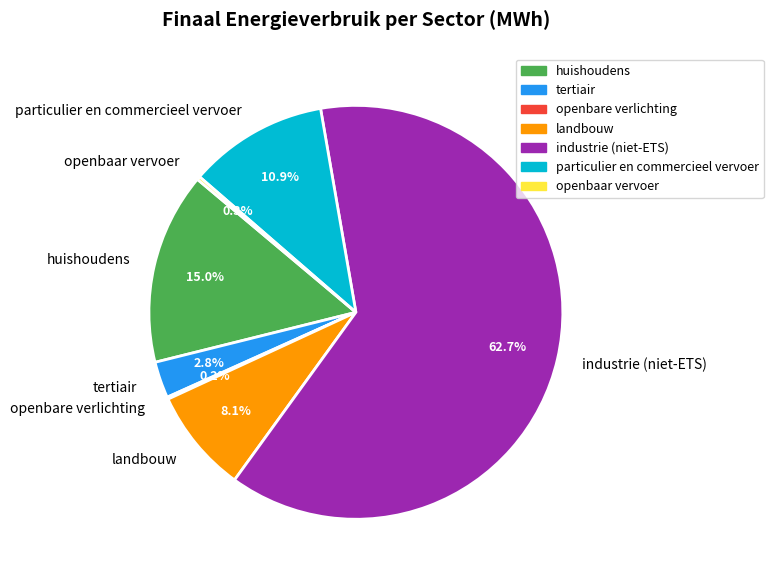

Does industrie (niet-ETS) account for over 50% of the chart?

Yes